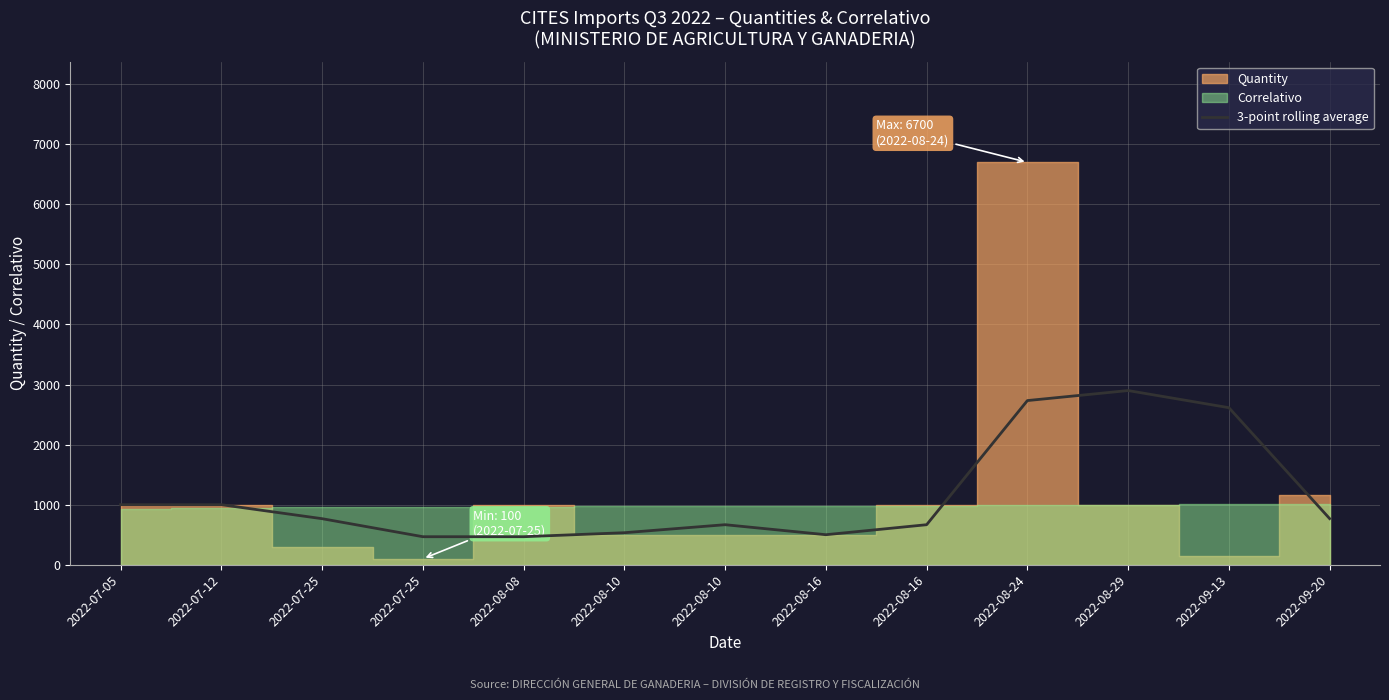

Where is the first local minimum?

2022-08-16